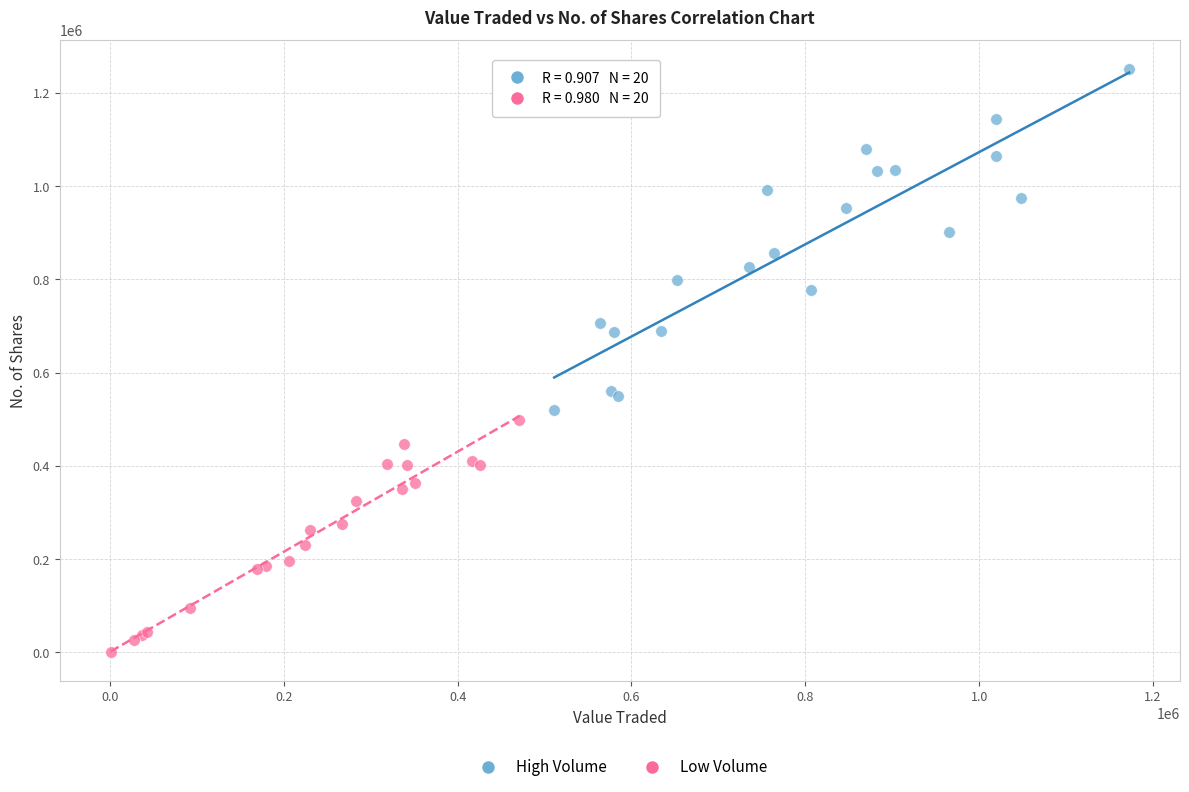

What are all the series names shown in the legend?

High Volume, Low Volume